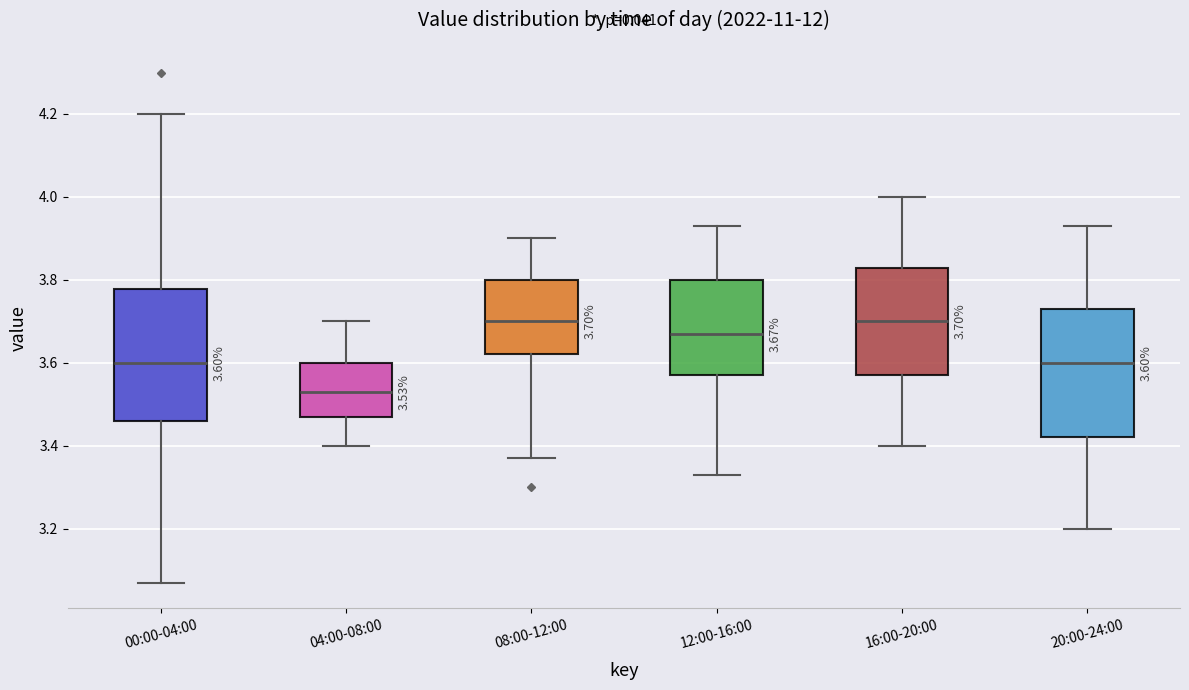

Which box has the lowest median line?

04:00-08:00